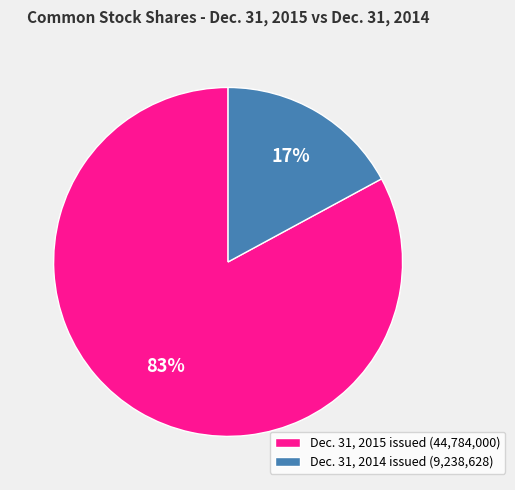

How many segments does this pie chart have?

2